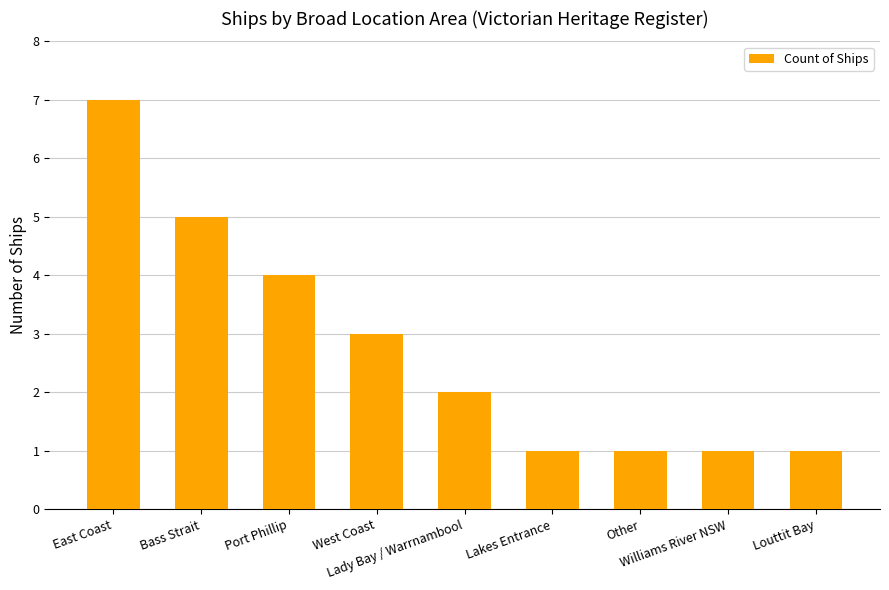

What is the difference between the maximum and minimum values?

6